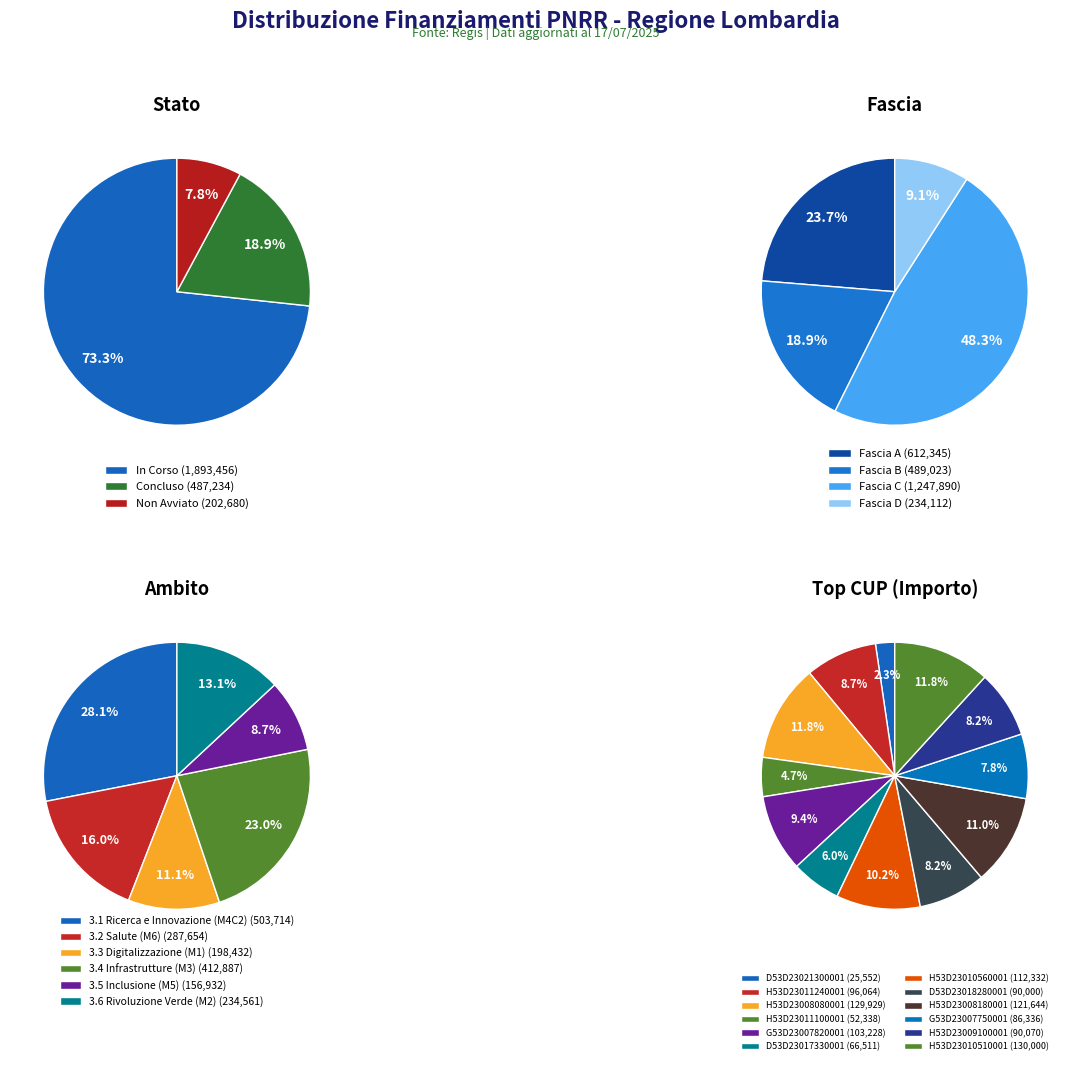

The H53D23011240001 slice represents 1% of the pie. True or false?

False